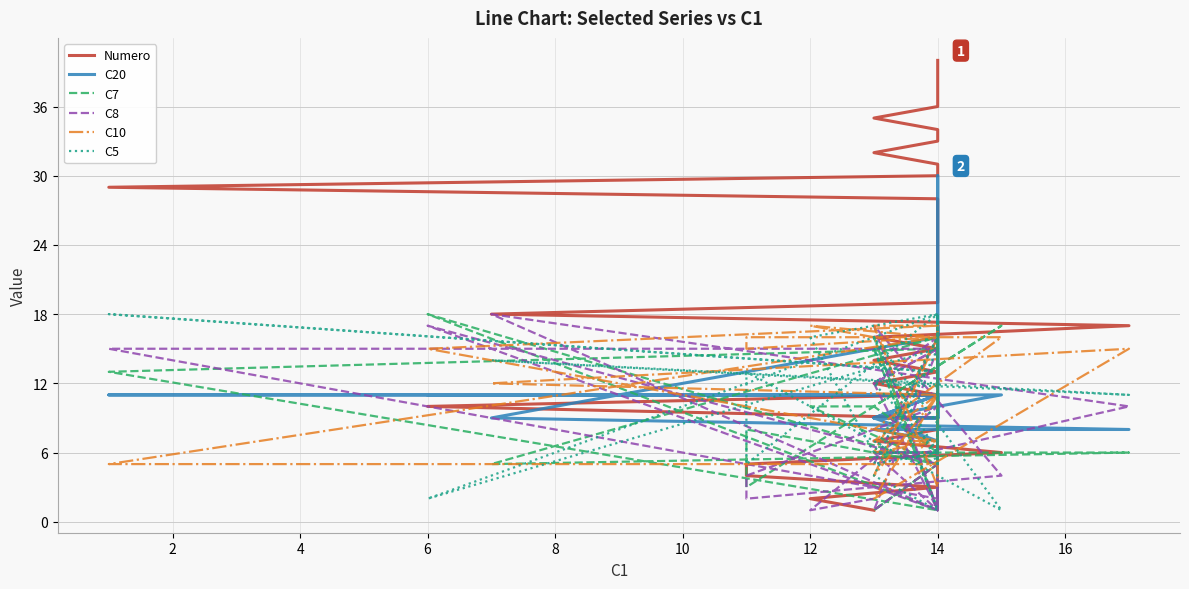

What is the sum of all C7 values?

368